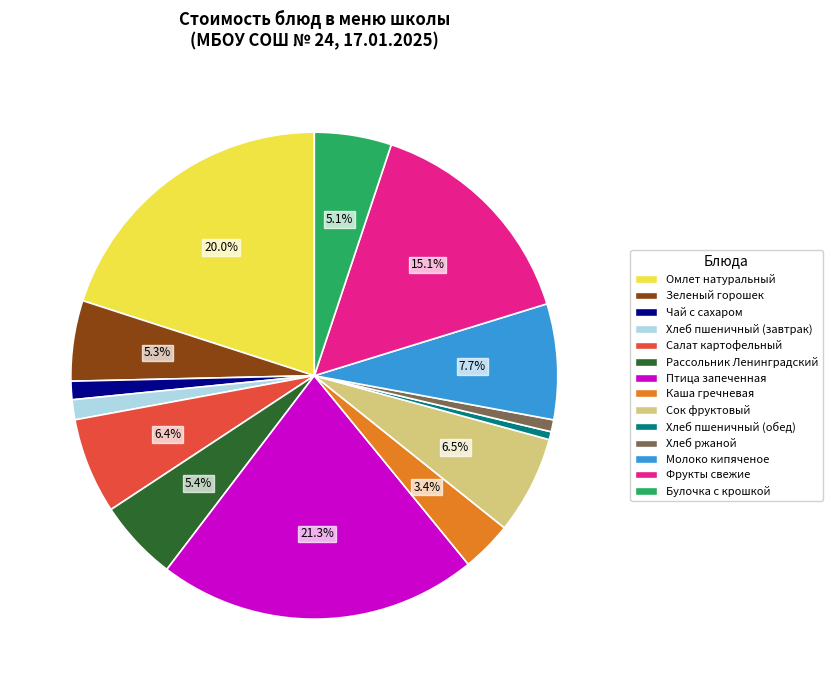

To the nearest percent, what is the average slice percentage?

7%